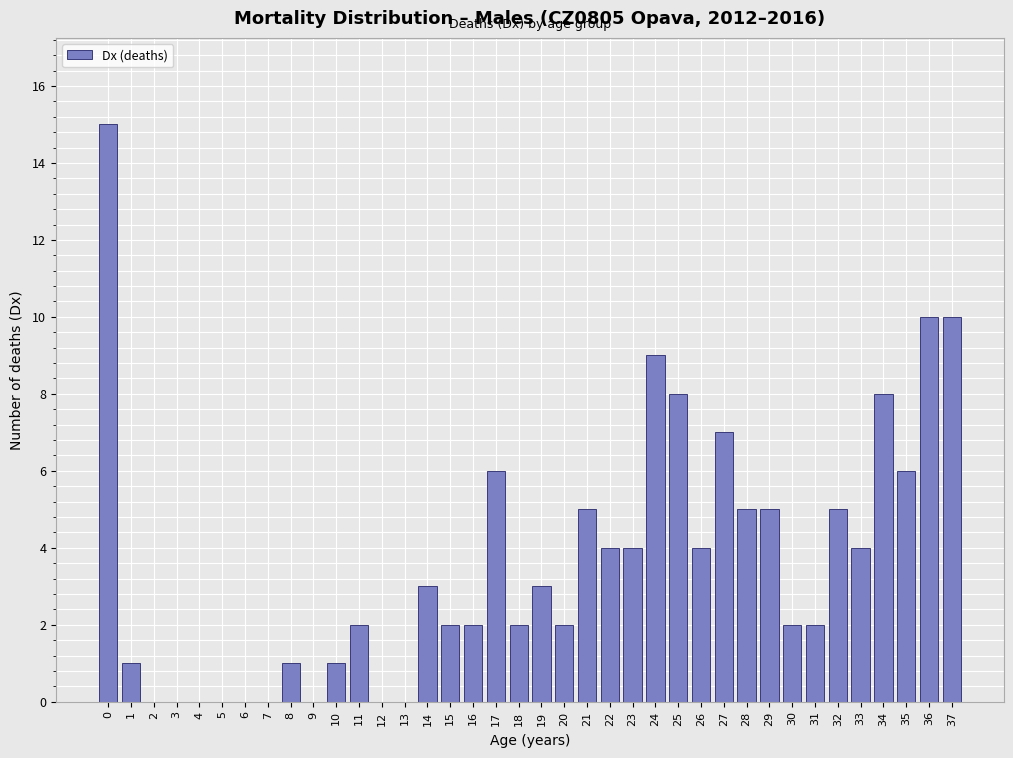

What is the sum of the values at 27 and 26?

11